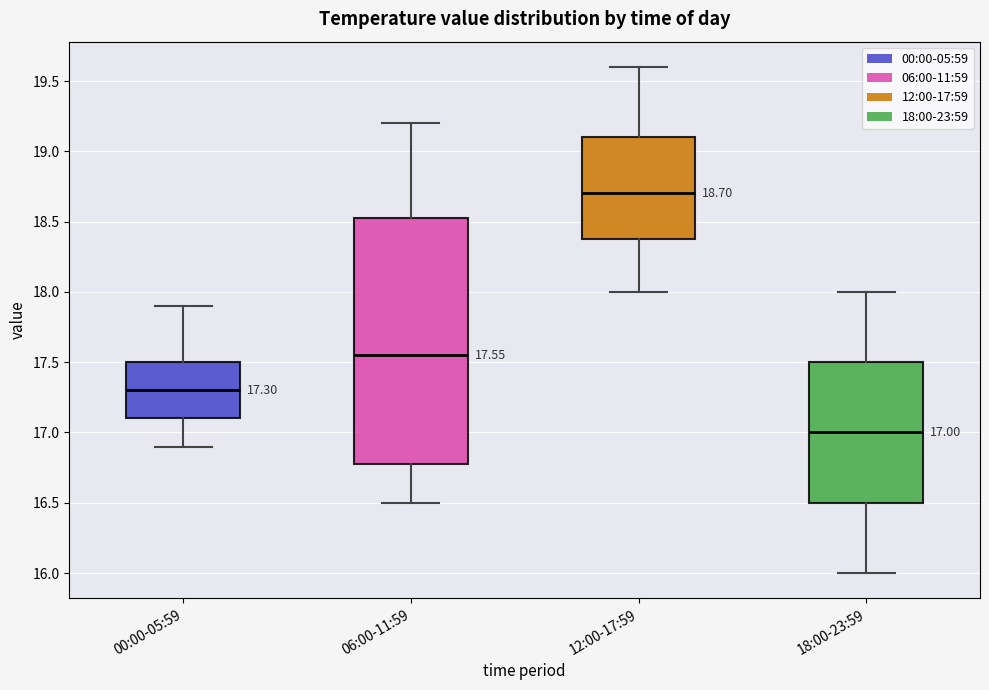

Which box is the tallest, from its lower edge to its upper edge?

06:00-11:59